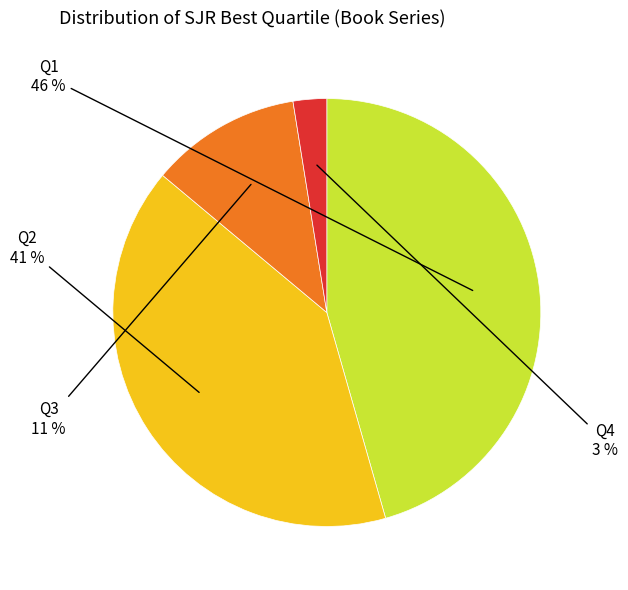

To the nearest percent, what is the difference between the largest and smallest slice percentages?

43%